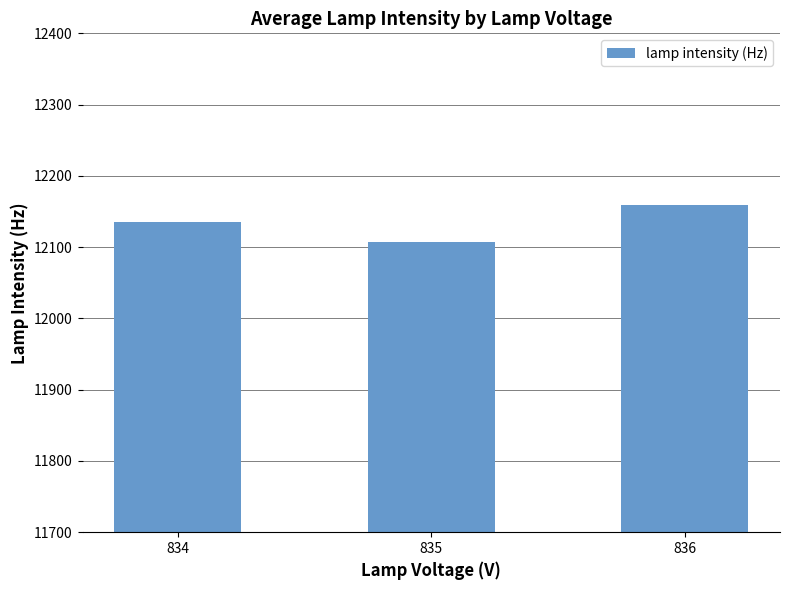

What is the value of the 3rd bar from the left?

12158.8